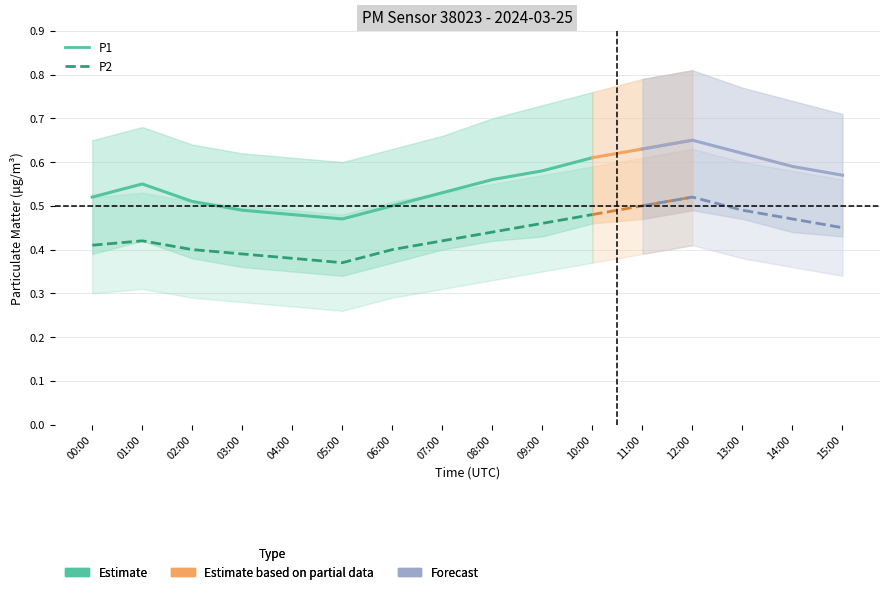

What is the spread (max minus min) of values at 06:00?

0.1